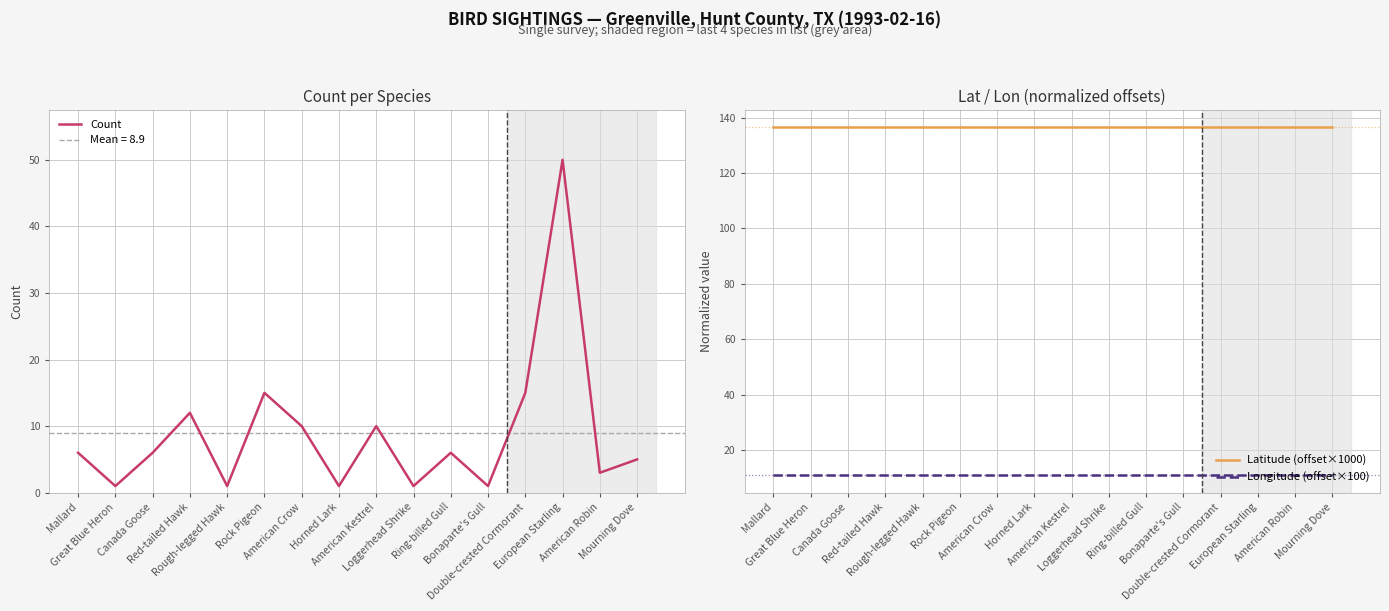

What is the spread (max minus min) of values at American Kestrel?

126.5